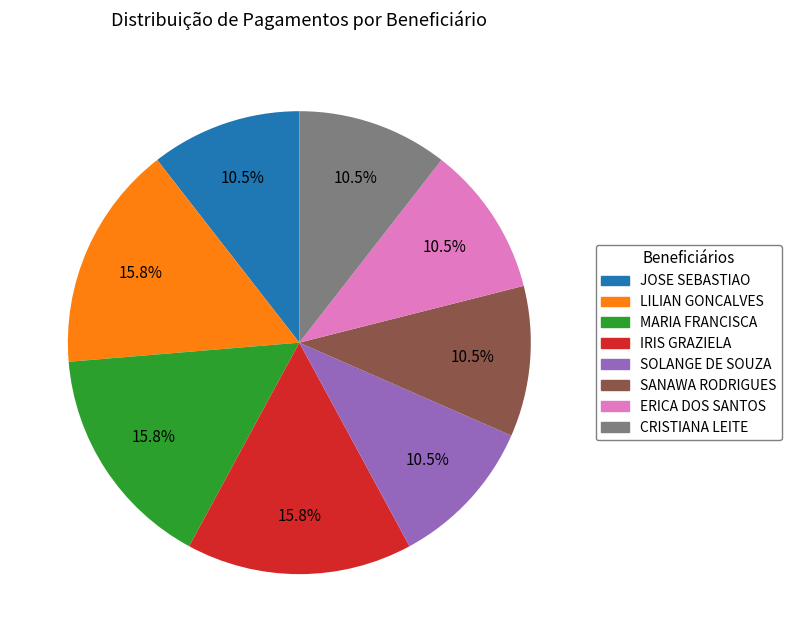

How many segments does this pie chart have?

8